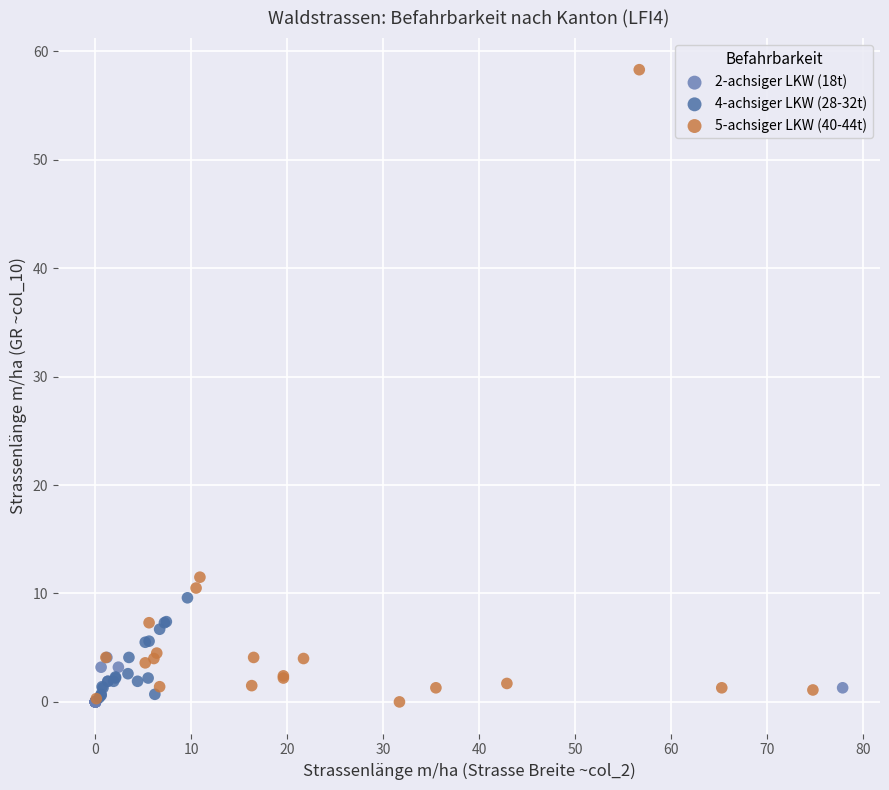

Which series has the widest spread of Y values?

5-achsiger LKW (40-44t)